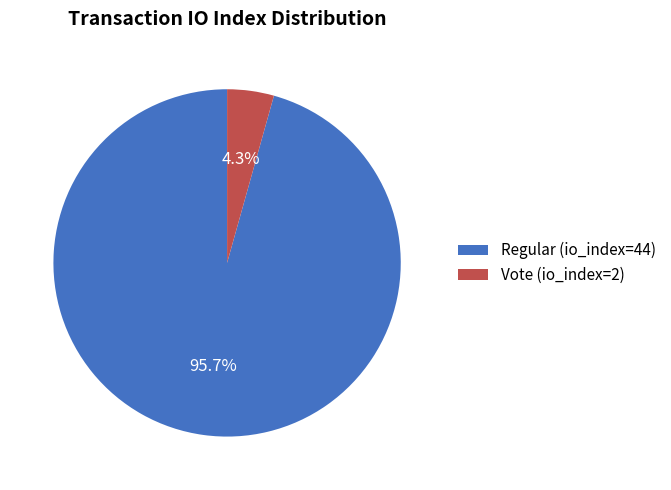

Which category has the smallest portion of the pie?

Vote (io_index=2)